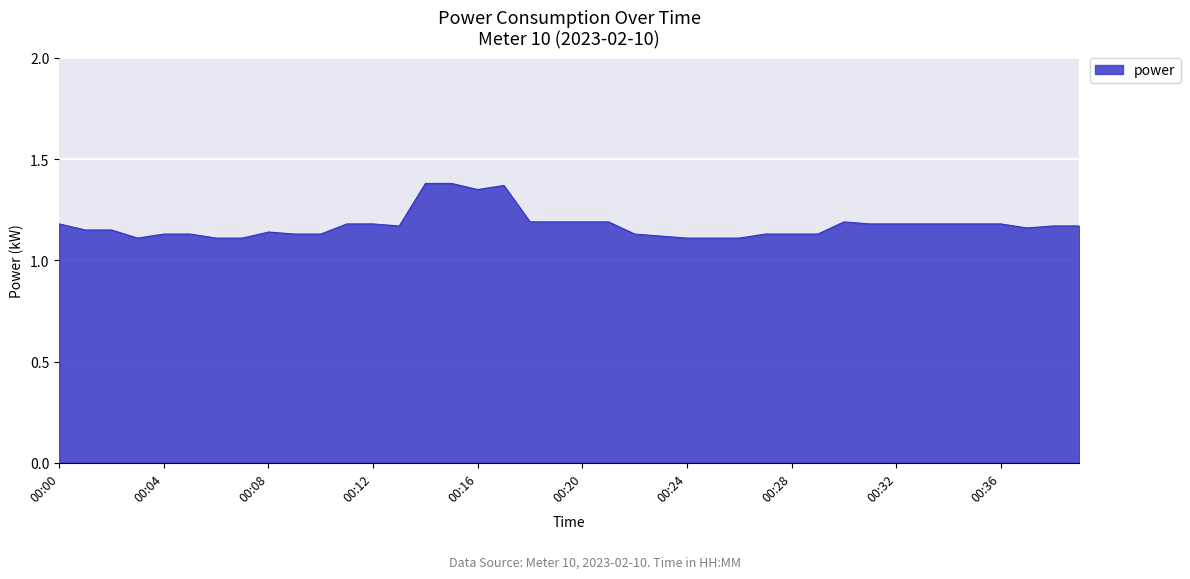

What is the difference between the maximum and minimum values?

0.3